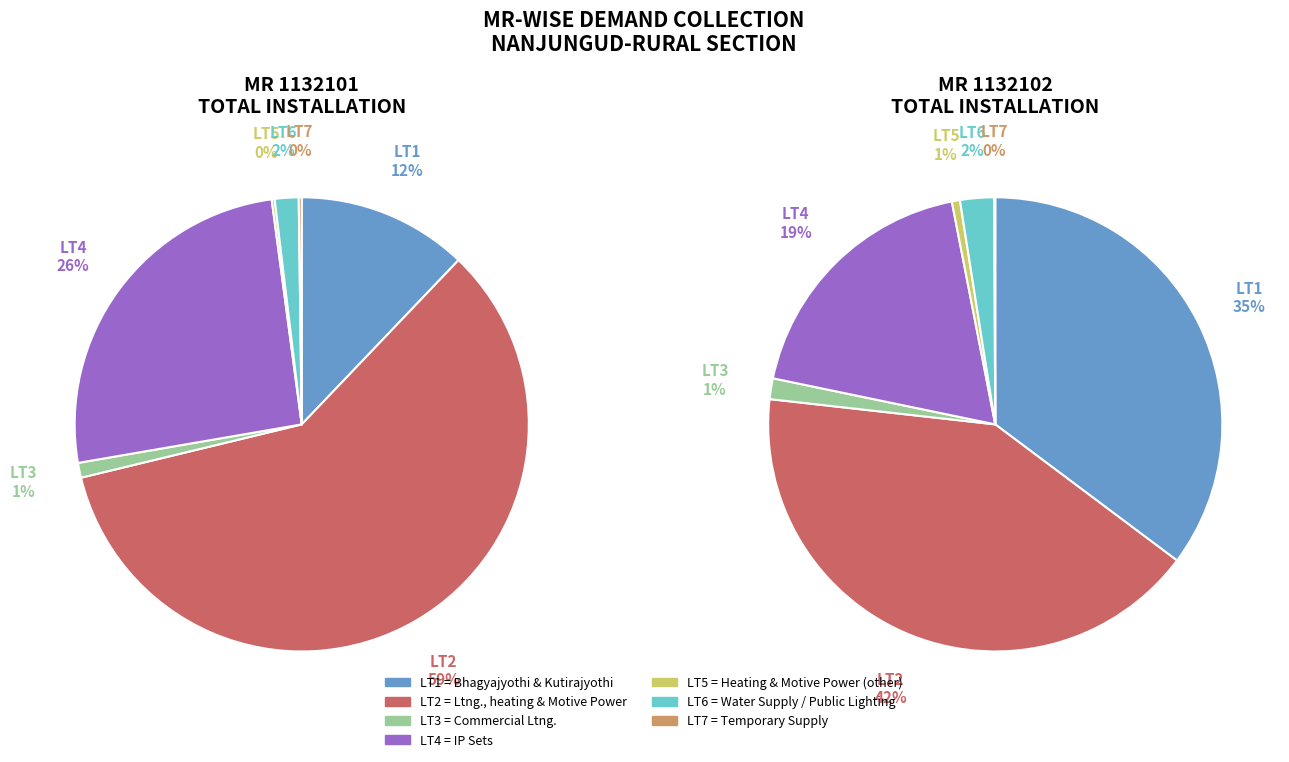

What is the ratio of the value at LT2 to the value at LT7?

279.3